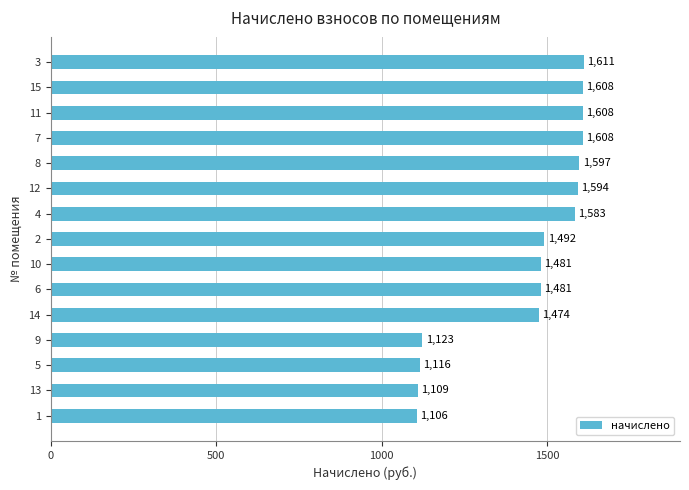

What is the greatest value displayed?

1611.1